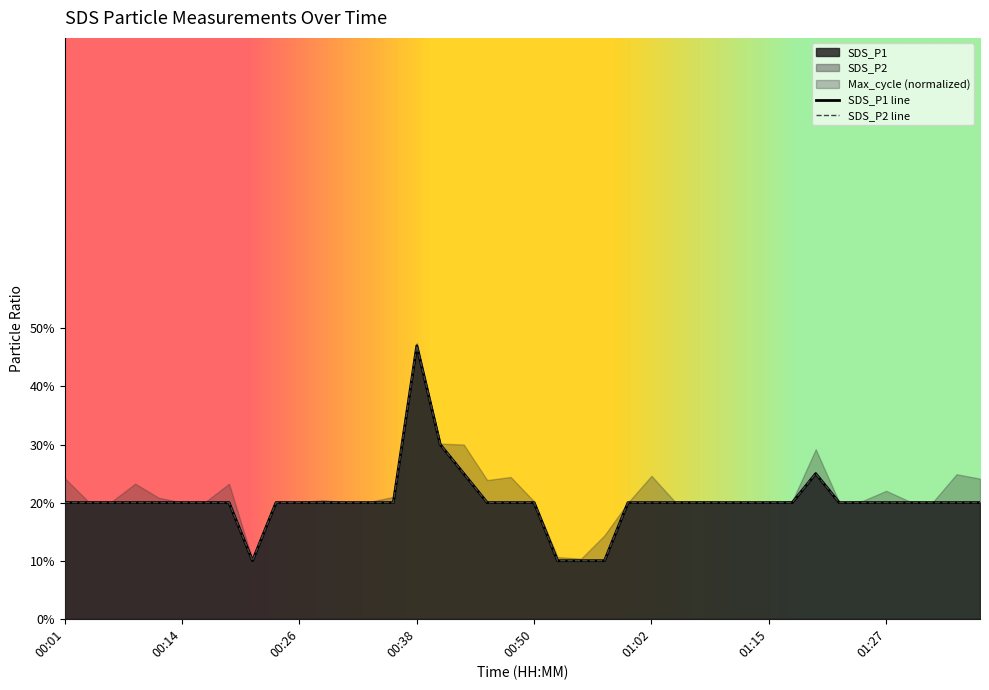

Where is SDS_P1 nearest to the value 0?

00:21